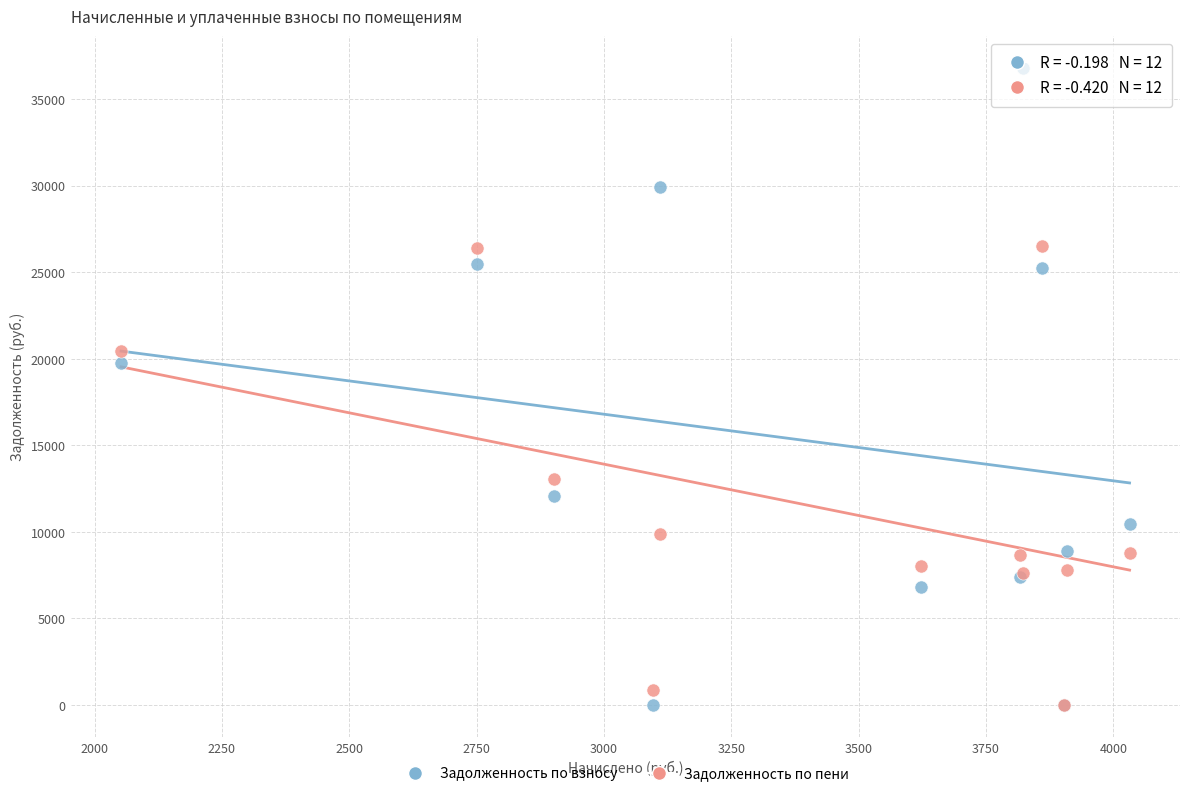

In the Задолженность по взносу series, what Y value is closest to 18396?

19747.2